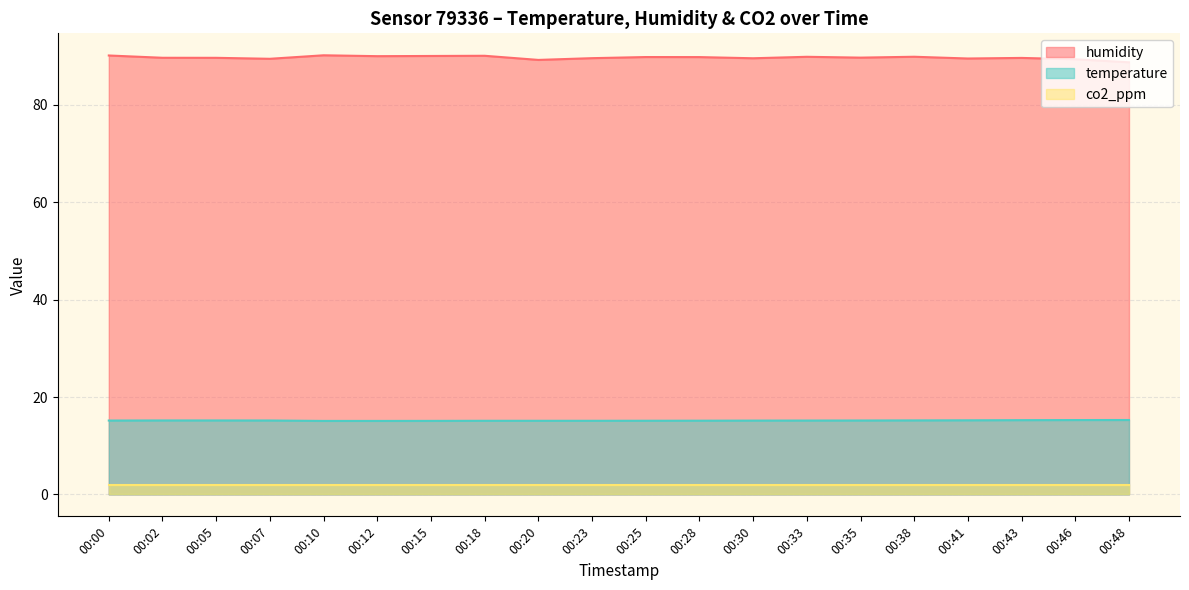

List the labels in order of humidity value, smallest first.

00:48, 00:20, 00:46, 00:07, 00:41, 00:30, 00:23, 00:43, 00:05, 00:02, 00:35, 00:28, 00:25, 00:33, 00:38, 00:12, 00:15, 00:18, 00:00, 00:10